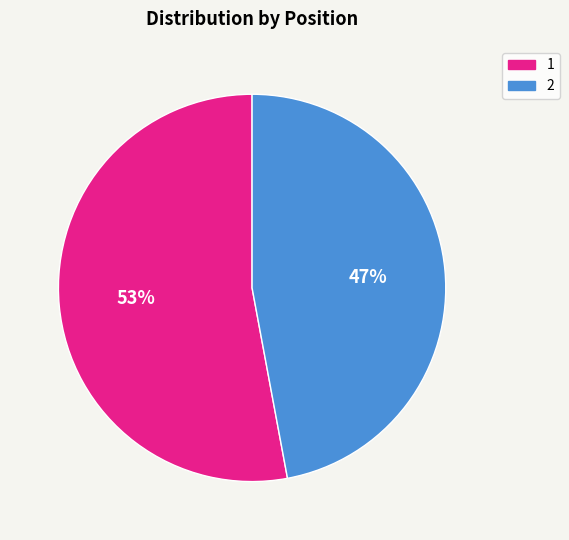

Do 2 and 1 together represent more than half of the pie?

Yes